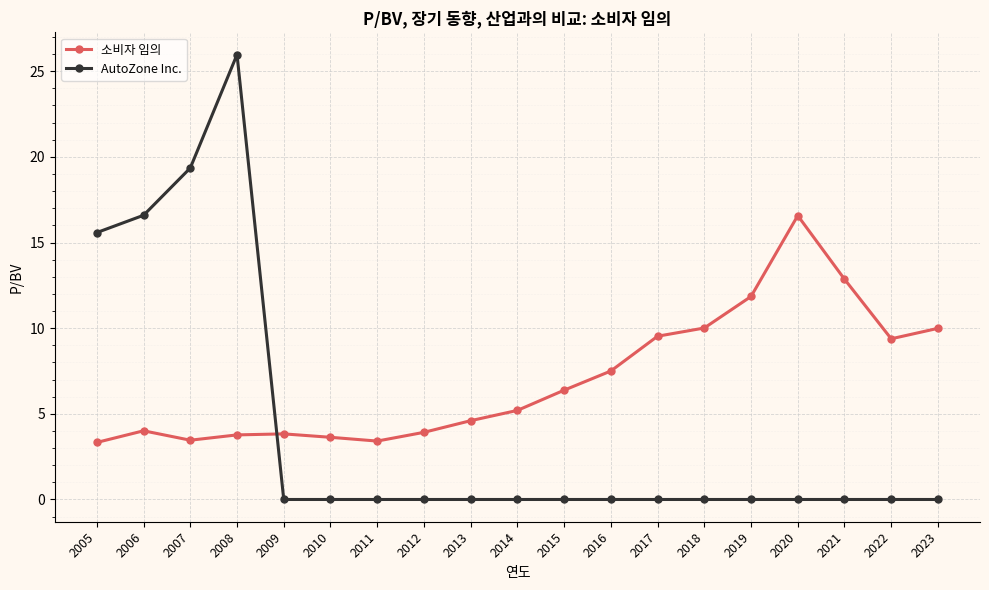

Is the value of AutoZone Inc. at 2010 greater than the value of 소비자 임의 at 2019?

No